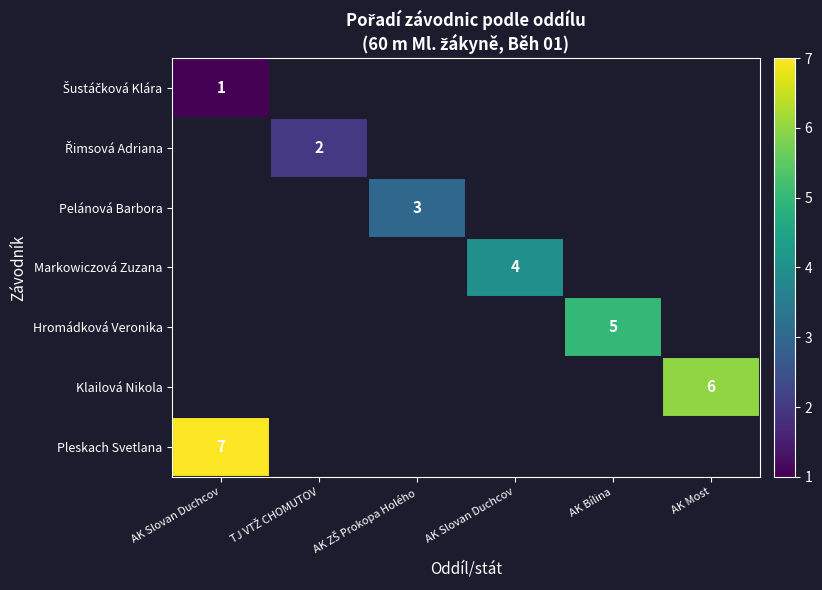

What is the maximum value shown in the chart?

7.0